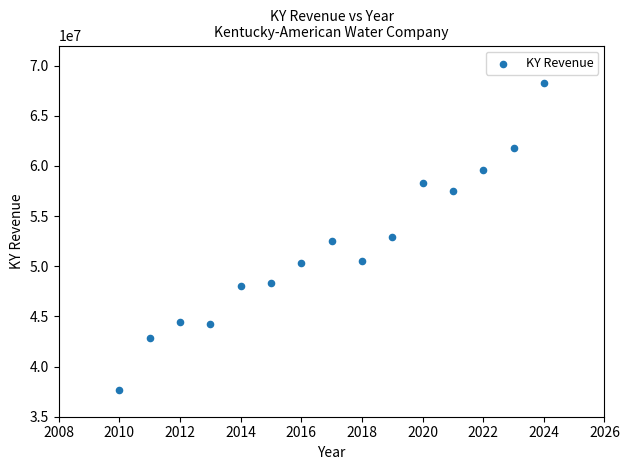

What is the range of X values (max minus min)?

14.0